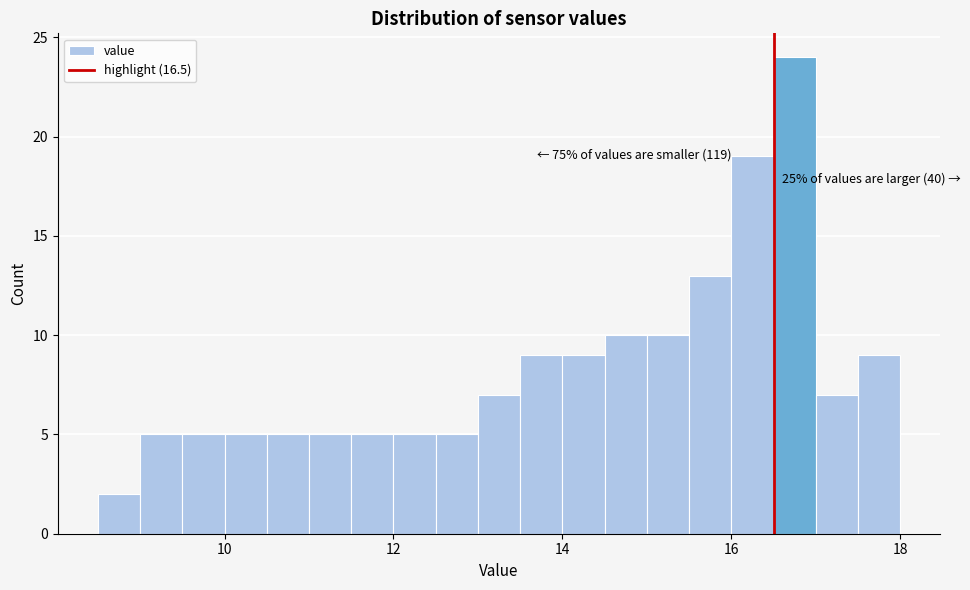

Around what value on the x-axis is the tallest bar? Give the approximate position of its centre, as read against the axis.

16.8